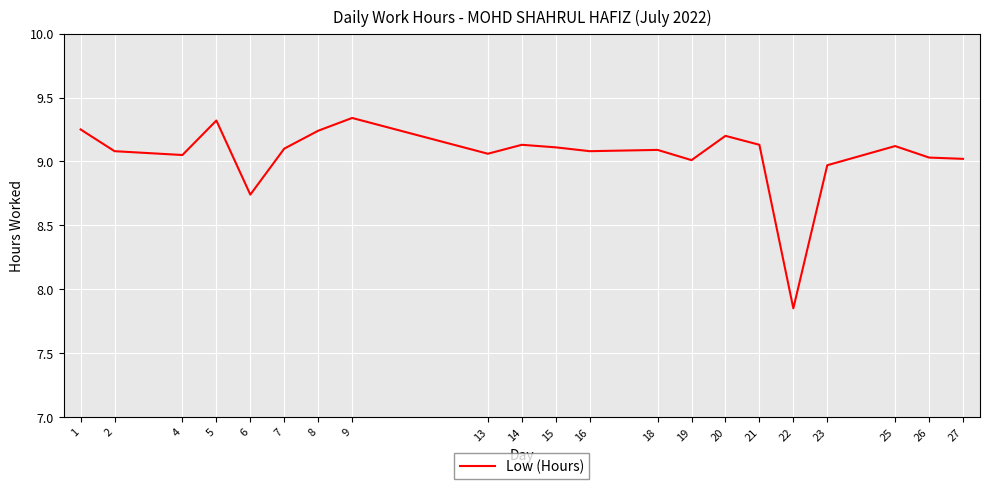

At which category does the chart reach its minimum across all series?

22